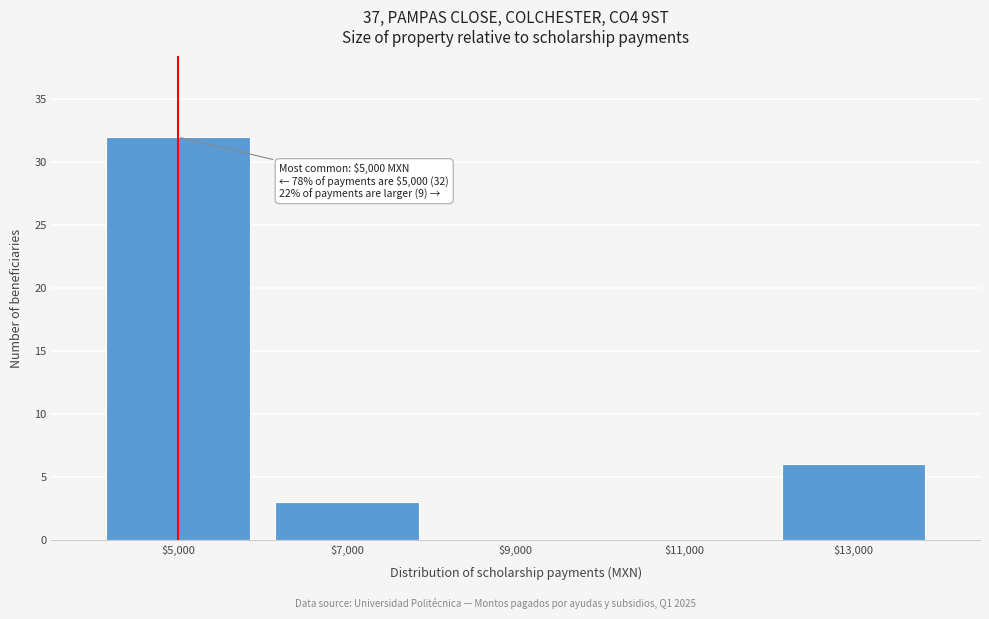

Which range on the x-axis has the tallest bar?

4000 to 6000